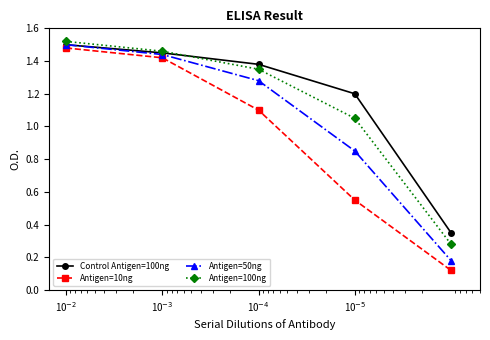

After their last crossing, which series has the higher values: Control Antigen=100ng or Antigen=100ng?

Control Antigen=100ng